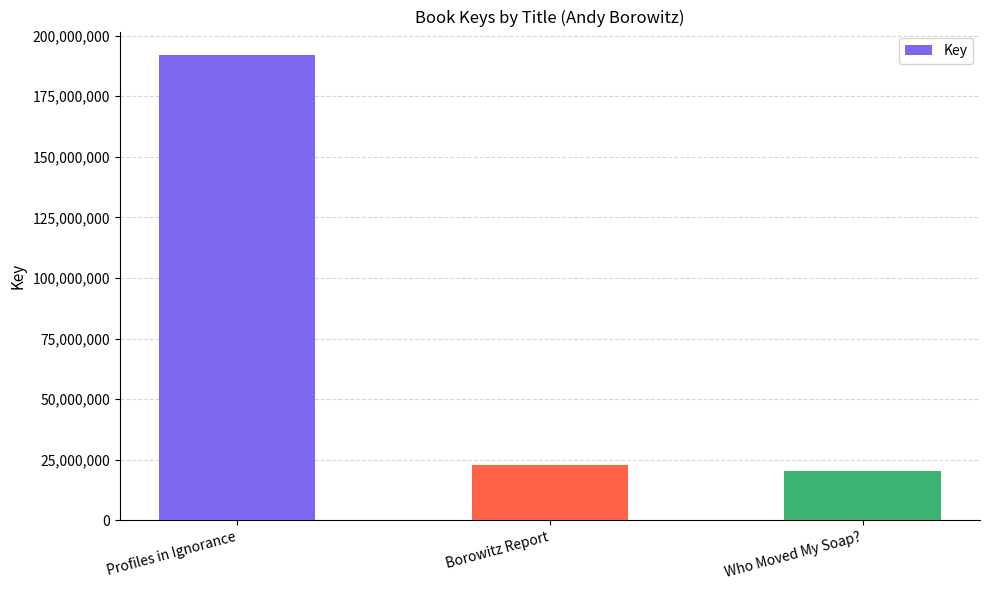

What is the difference between the maximum and minimum values?

171634224